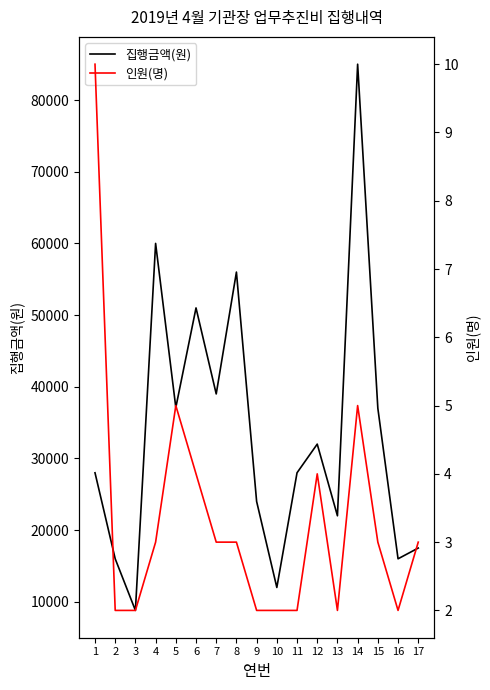

Where does the 집행금액(원) series first go above 28000?

4